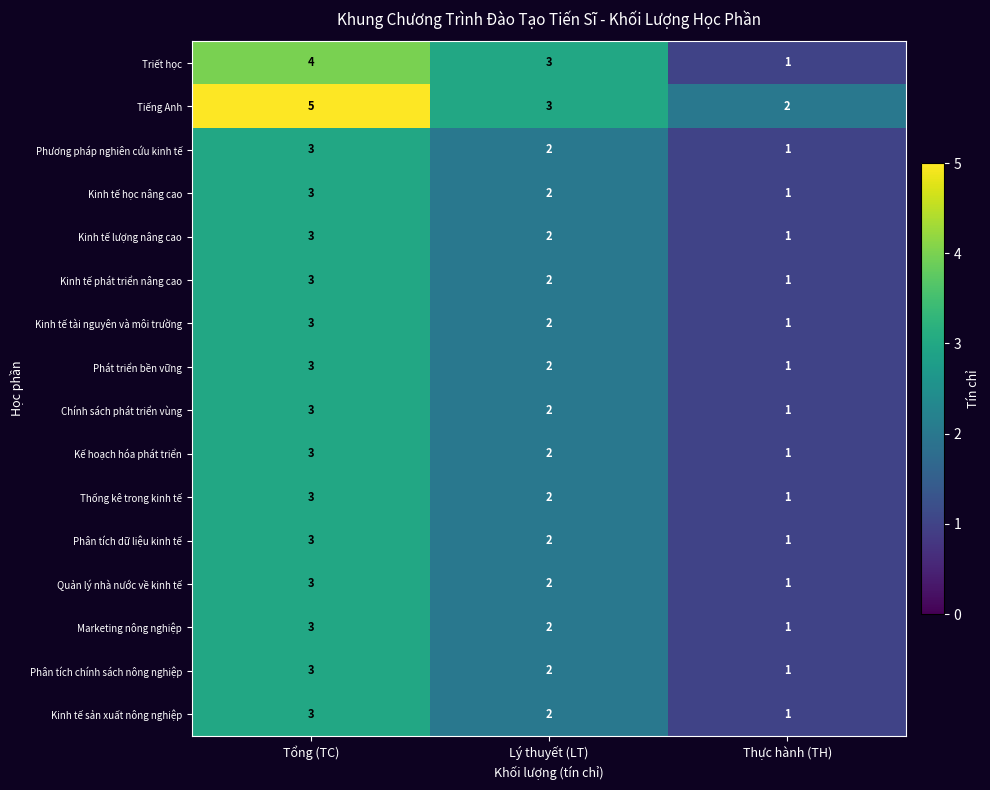

Rank the categories by Phát triển bền vững value from lowest to highest.

Thực hành (TH), Lý thuyết (LT), Tổng (TC)